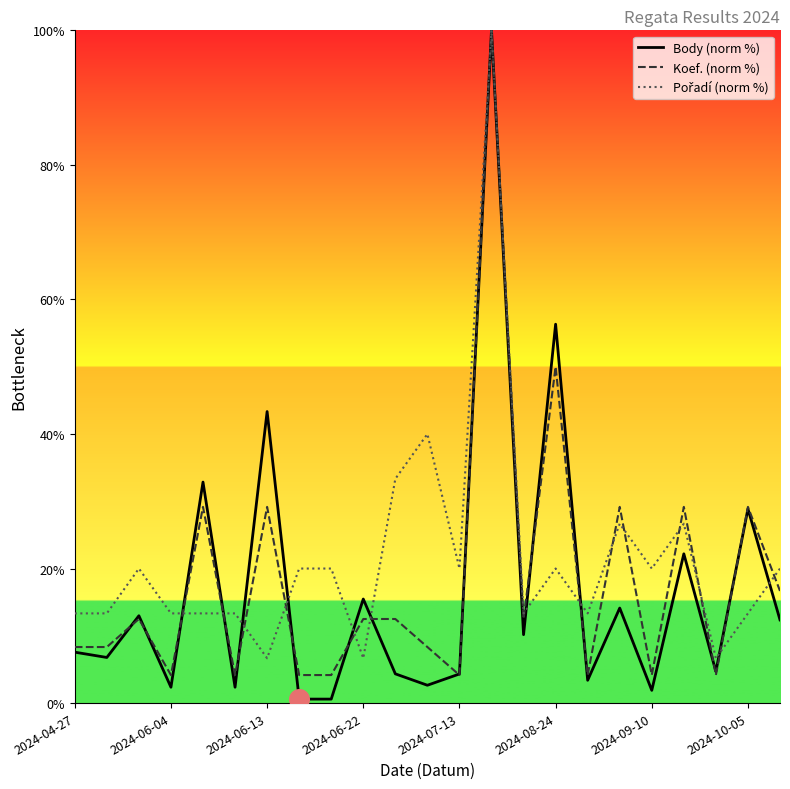

At how many categories does at least one series exceed 25?

9